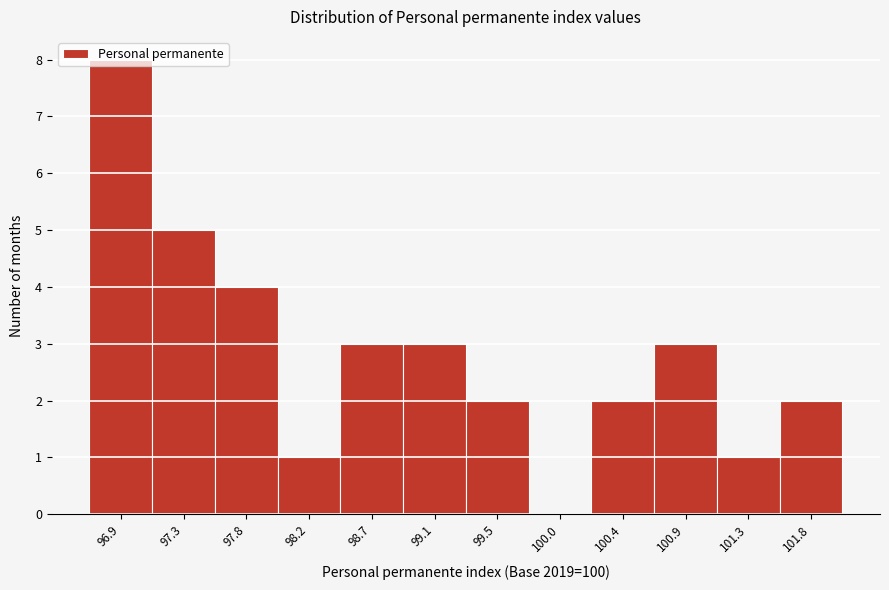

The value at 100.9 is 3. True or false?

True